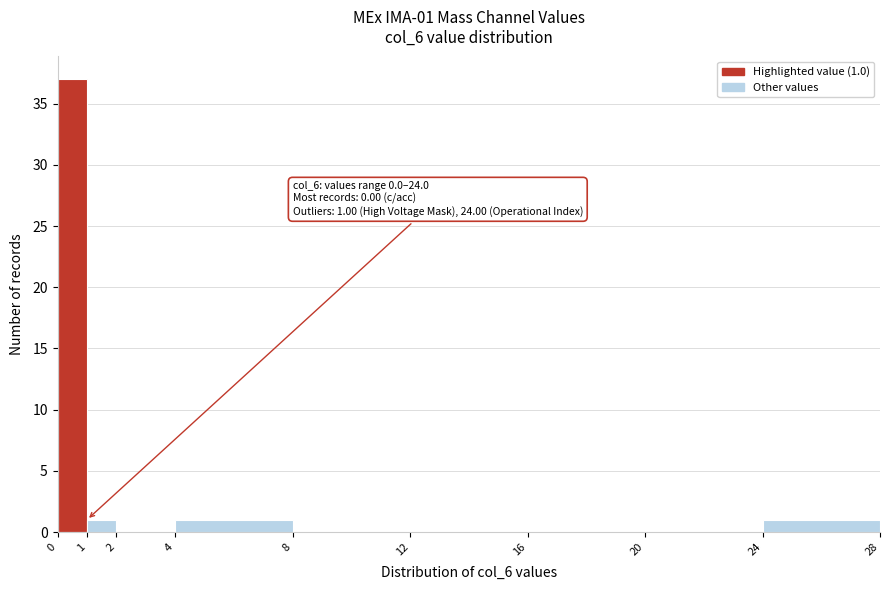

Which range on the x-axis has the tallest bar?

0 to 1